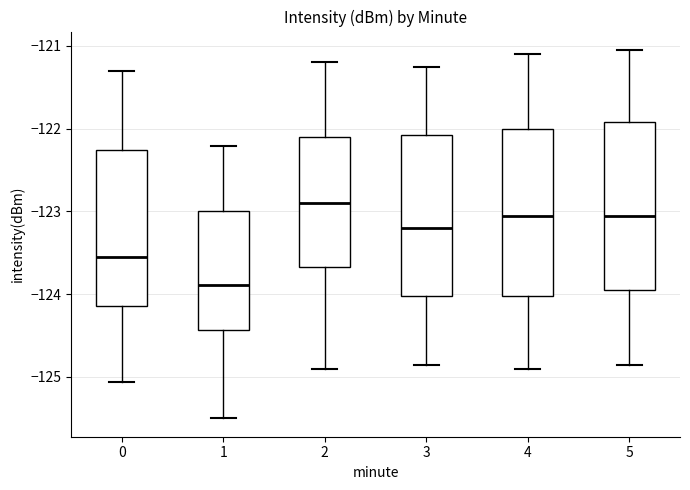

Reading left to right, read every box against the y-axis: the position of its median line, the range the box covers, and the ends of its whiskers. The values are not printed on the chart, so give them approximately, as read against the axis.

0: median -123.6, box -124.1 to -122.3, whiskers -125.1 to -121.3
1: median -123.9, box -124.4 to -123.0, whiskers -125.5 to -122.2
2: median -122.9, box -123.7 to -122.1, whiskers -124.9 to -121.2
3: median -123.2, box -124.0 to -122.1, whiskers -124.8 to -121.2
4: median -123.0, box -124.0 to -122.0, whiskers -124.9 to -121.1
5: median -123.0, box -123.9 to -121.9, whiskers -124.8 to -121.0